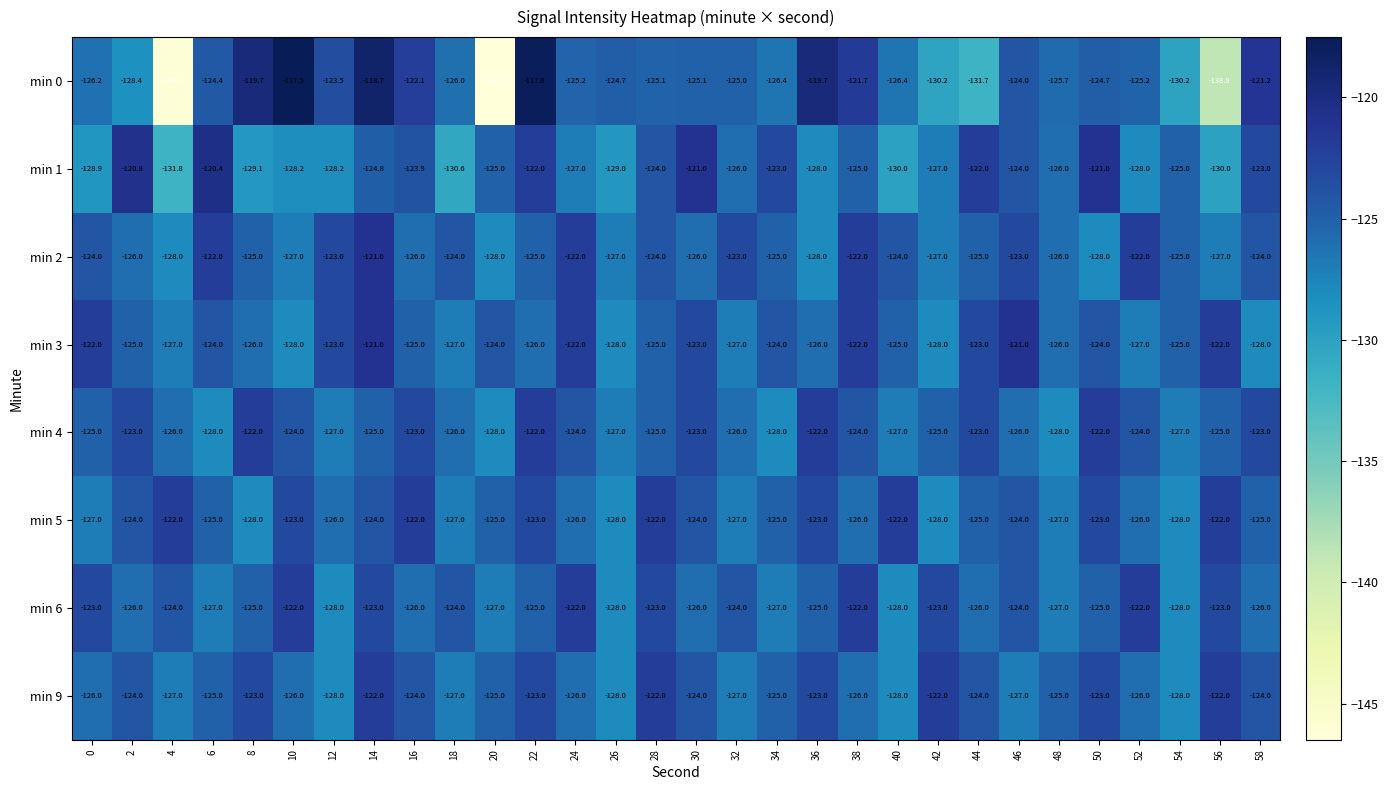

Which series changed the most between 0 and 34?

min 1